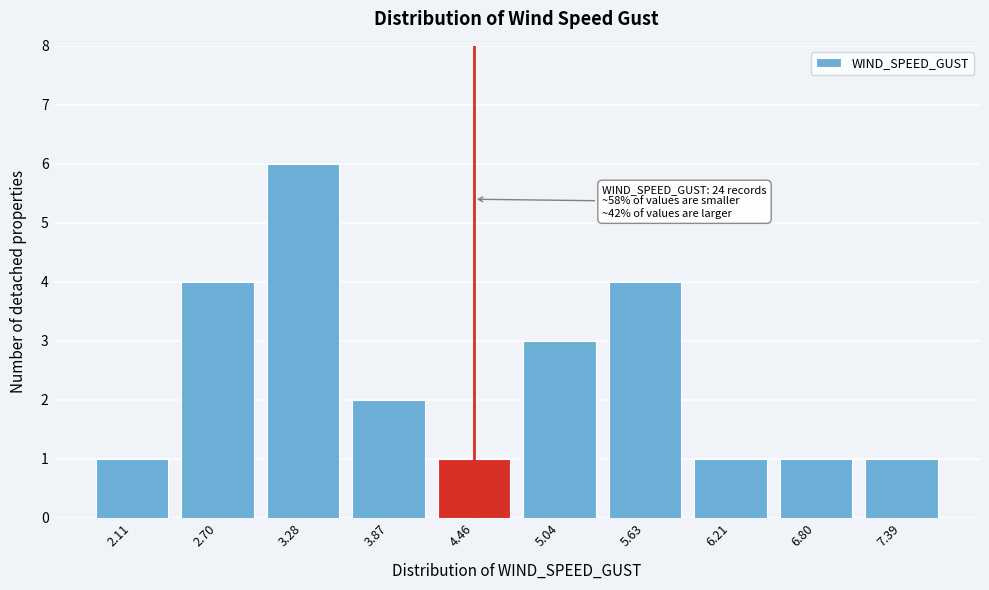

Reading right to left, extract all data points from this chart.

1	1	1	4	3	1	2	6	4	1